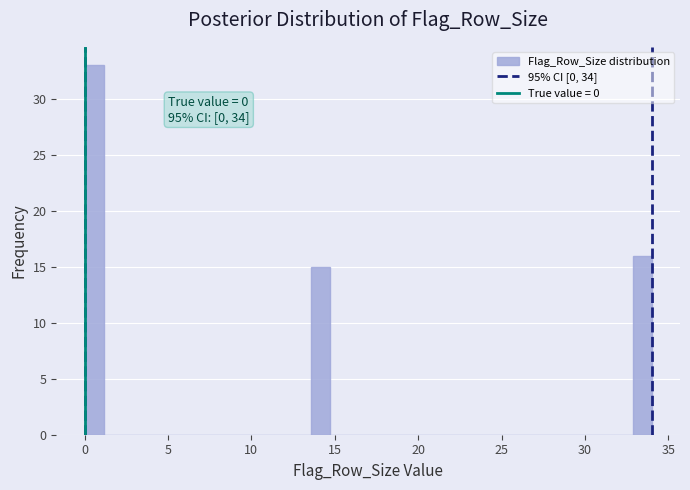

Around what value on the x-axis is the tallest bar? Give the approximate position of its centre, as read against the axis.

0.5